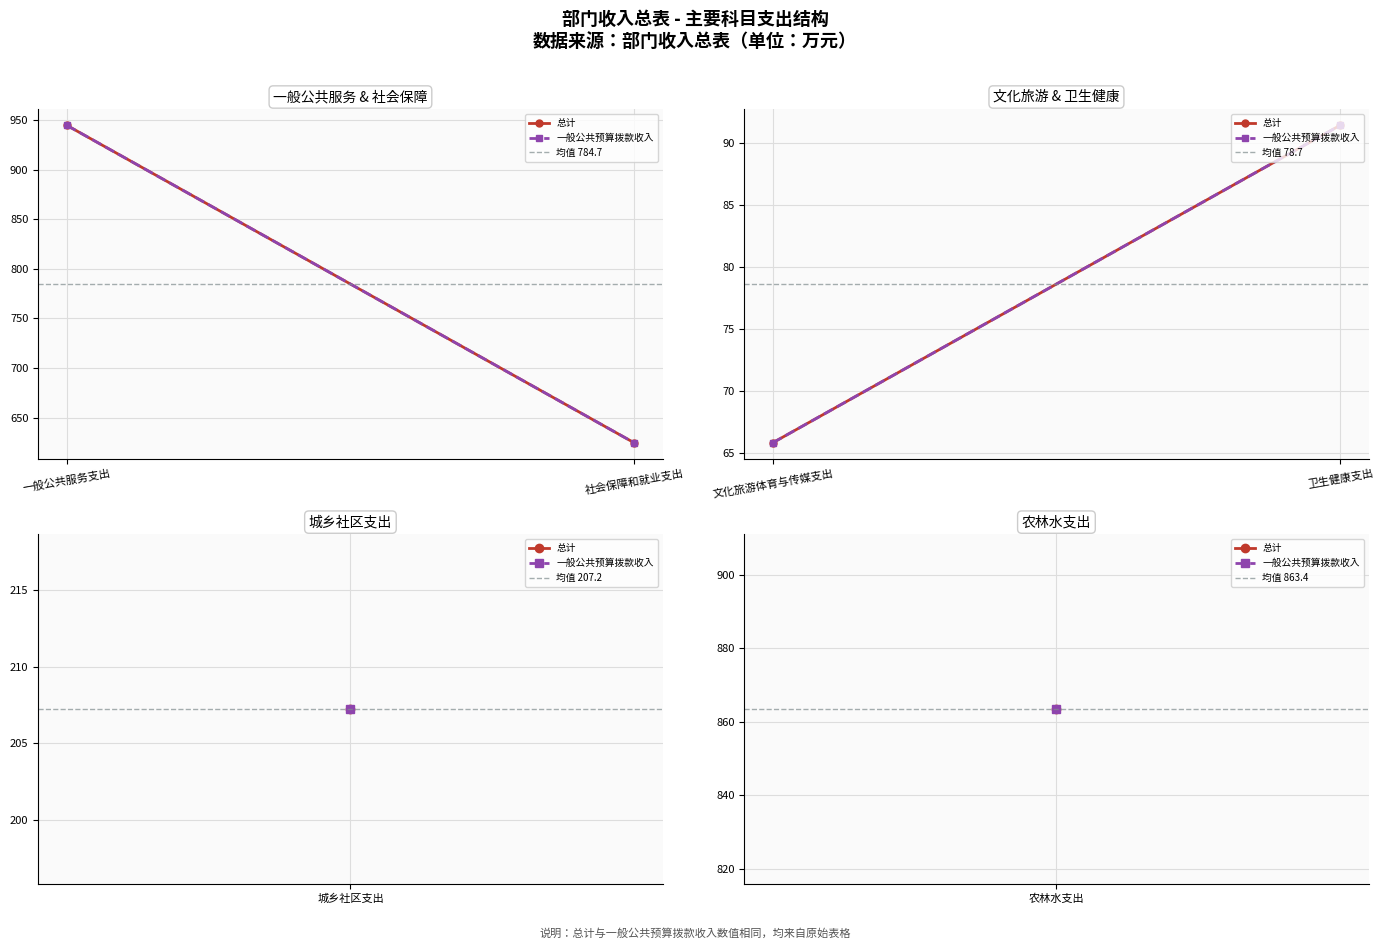

Which category has the highest value across all series?

一般公共服务支出